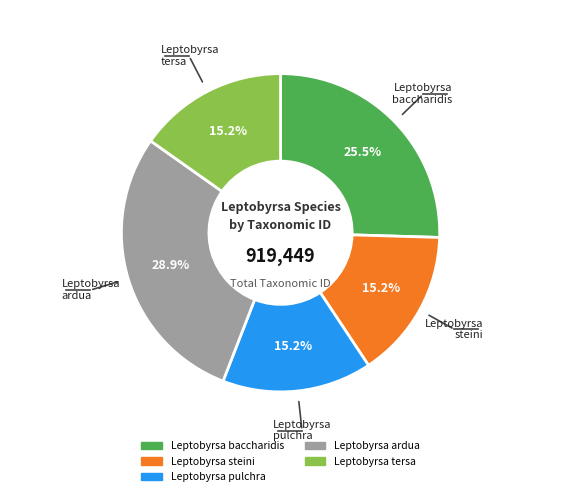

True or false: Leptobyrsa ardua accounts for 24% of the total.

False